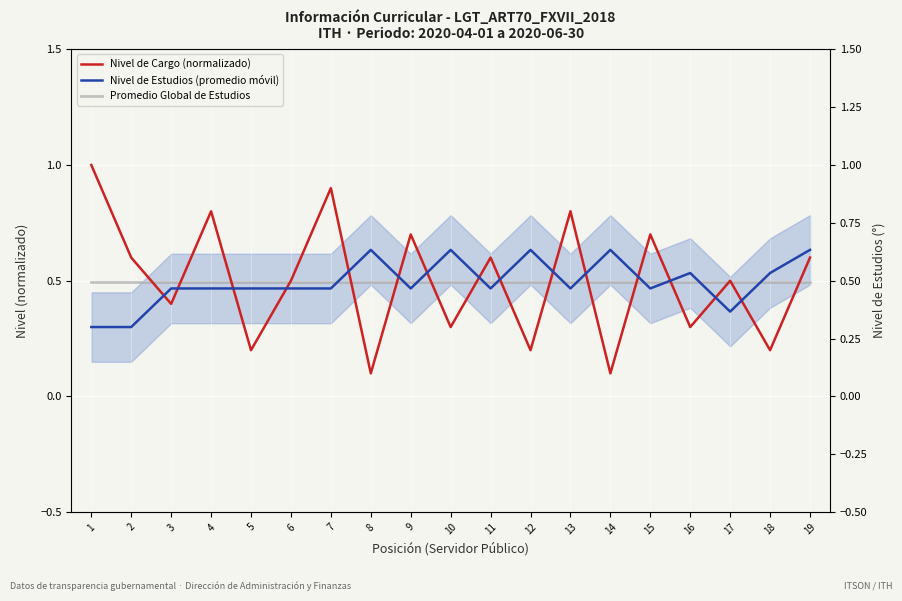

What is the difference between the maximum and minimum values in the Nivel de Estudios (promedio móvil) series?

0.3